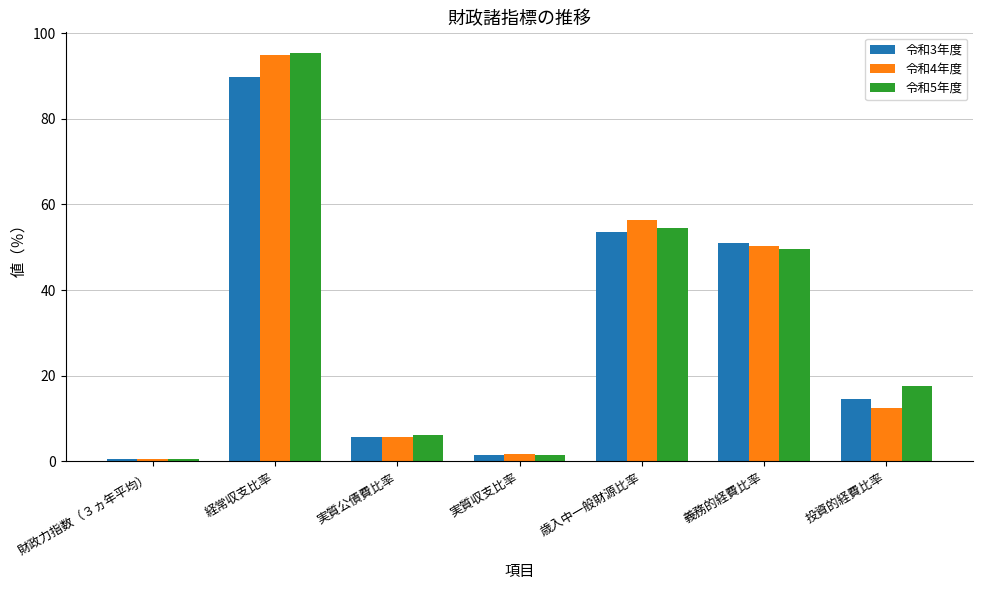

What value does the 令和5年度 series have at 経常収支比率?

95.4